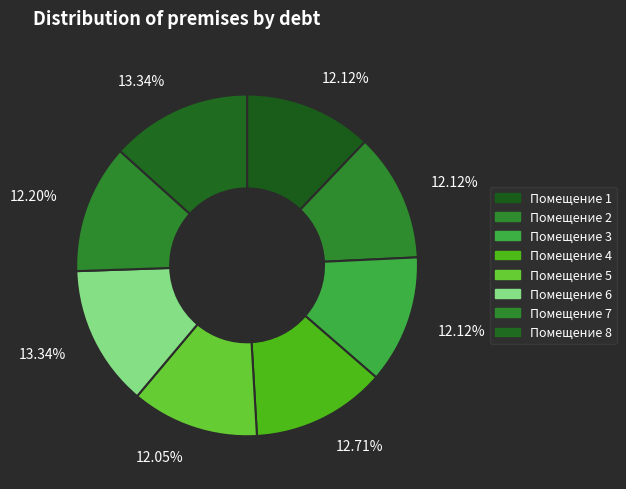

What is the smallest slice in the pie chart?

5